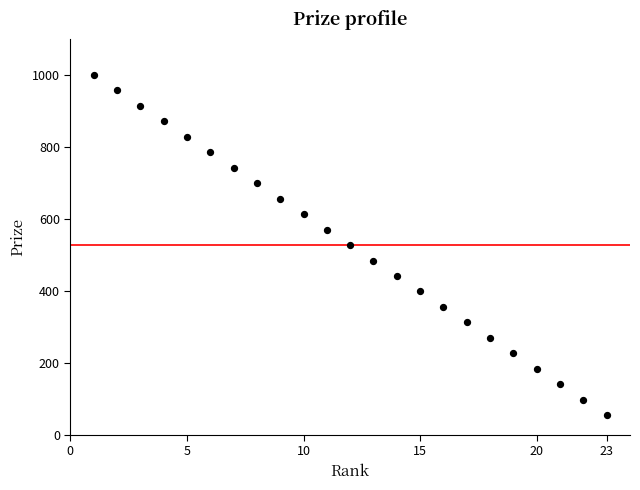

What is the range of X values (max minus min)?

22